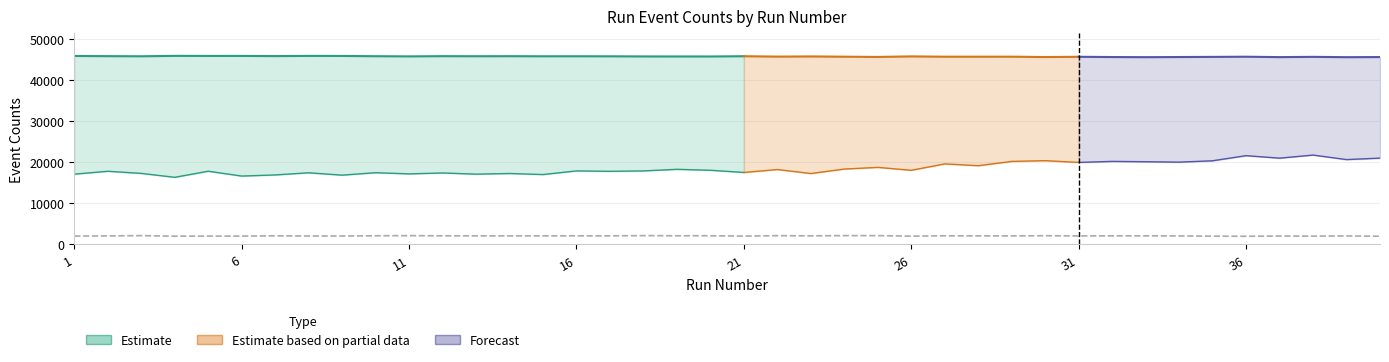

Reading left to right, list all the values displayed in this chart.

NumHitEvents: 45930	45889	45858	45960	45940	45943	45903	45949	45937	45873	45832	45886	45868	45880	45857	45863	45852	45819	45811	45808	45873	45774	45819	45754	45695	45831	45749	45752	45757	45672	45732	45670	45640	45672	45709	45748	45652	45716	45638	45667
NumTrackEvents: 17121	17820	17307	16349	17831	16657	16928	17452	16876	17474	17184	17412	17118	17277	17025	17913	17813	17910	18299	18067	17533	18248	17275	18363	18772	18061	19622	19180	20227	20410	19982	20231	20147	20048	20383	21628	21019	21773	20671	21031
NumNoHitEvents: 2022	2069	2131	1994	2024	2017	2082	2041	2039	2098	2129	2092	2084	2062	2079	2084	2086	2134	2100	2108	2015	2124	2082	2134	2135	2007	2092	2077	2065	2113	2056	2083	2088	2052	2002	1971	2033	2011	2056	1986